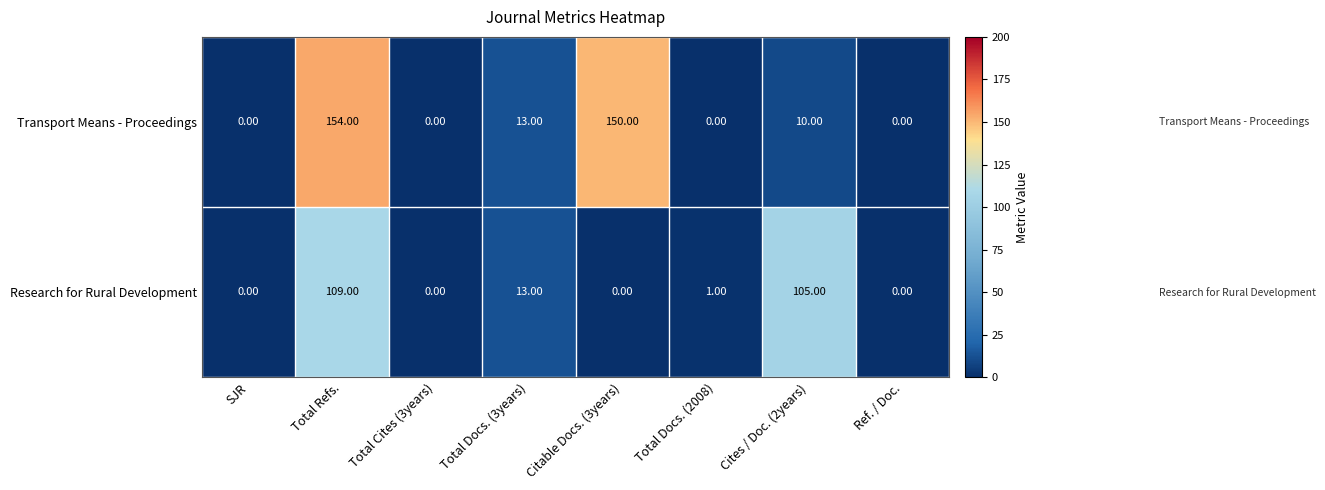

At which category is the sum across all series the highest?

Total Refs.